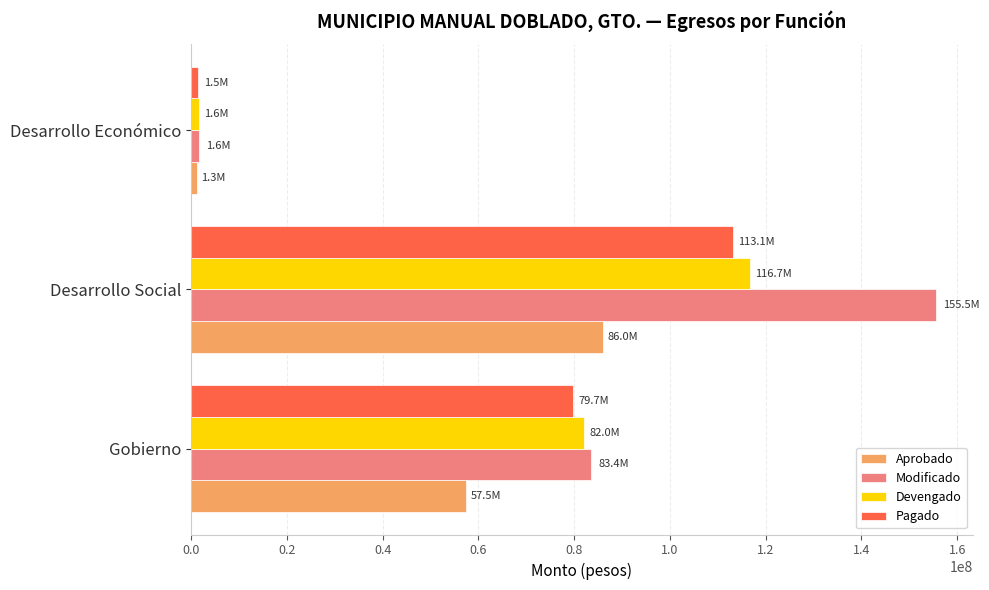

Count the number of data series in this chart.

4